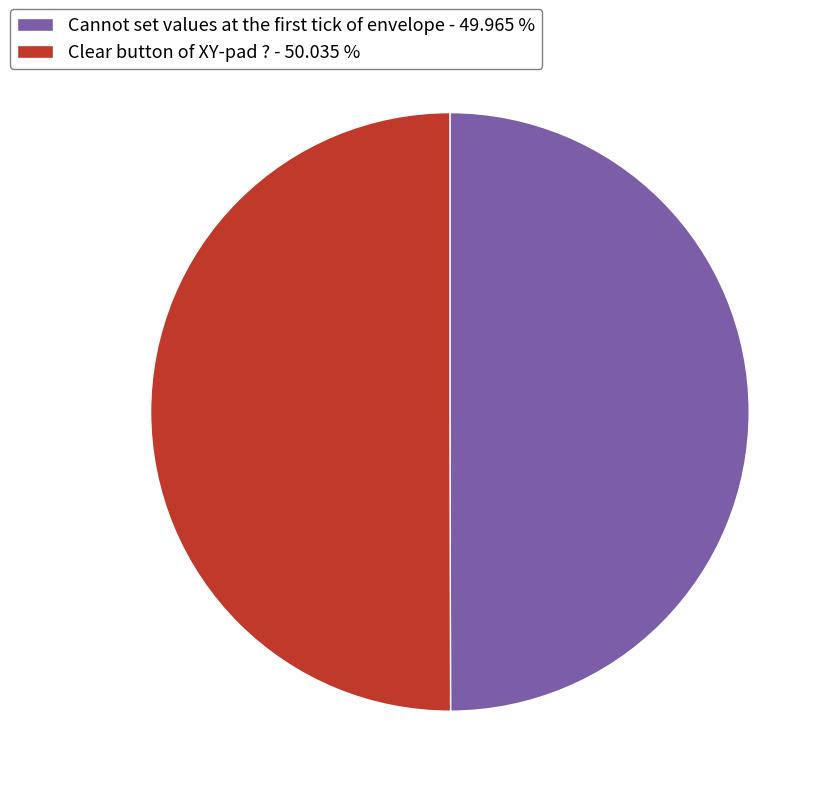

Which slice is the largest?

Clear button of XY-pad ?